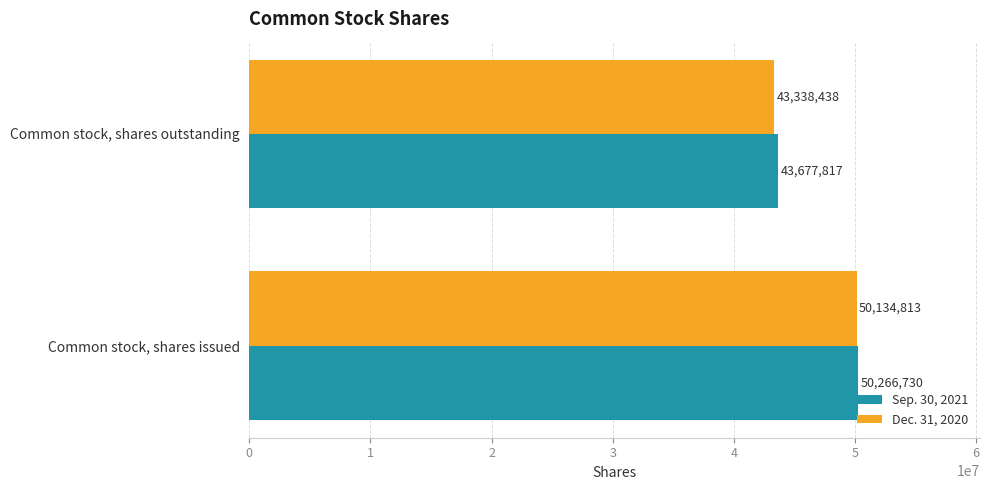

Rank the categories by Sep. 30, 2021 value from highest to lowest.

Common stock, shares issued, Common stock, shares outstanding